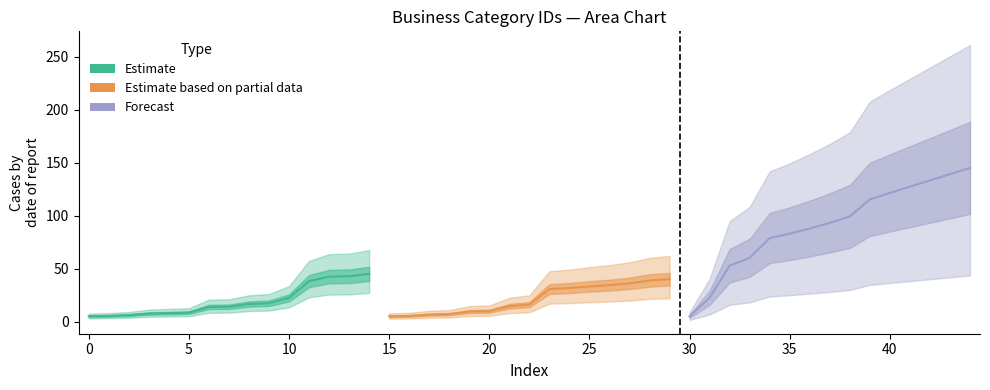

Does the chart display data point markers on the line(s)?

No